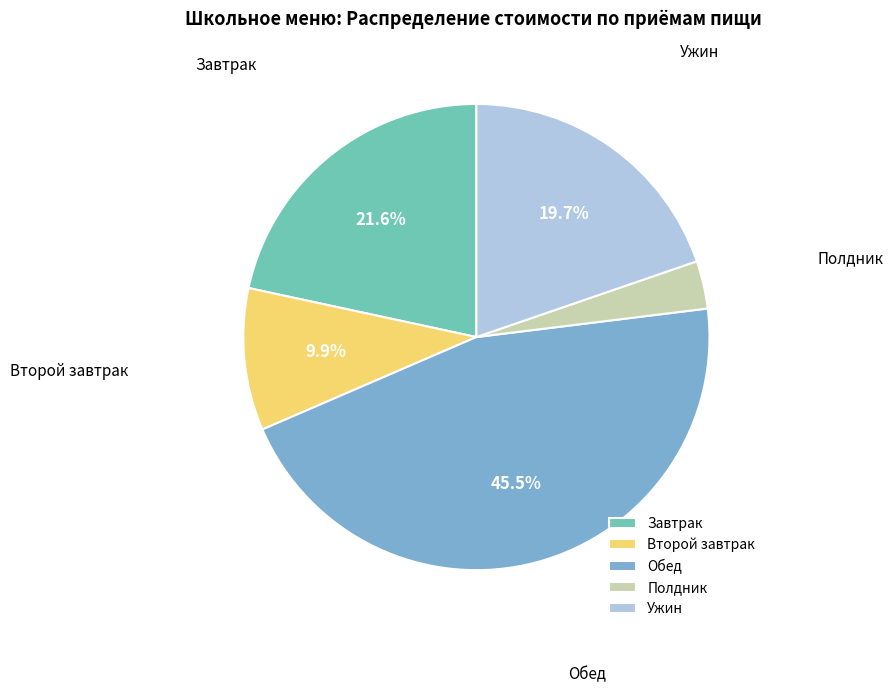

What portion of the pie excludes Второй завтрак?

90.1%